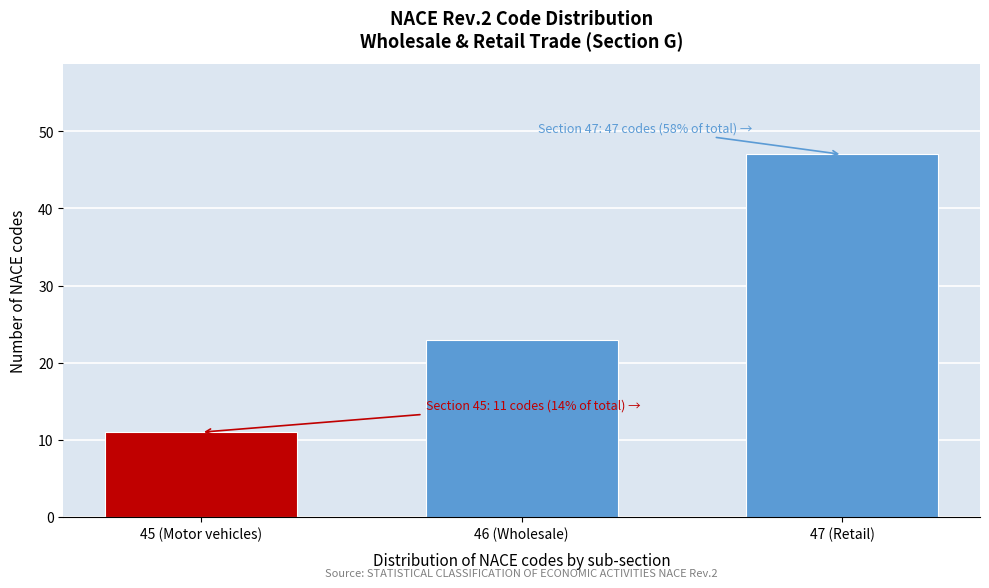

Reading left to right, transcribe all the data shown in this chart.

11	23	47